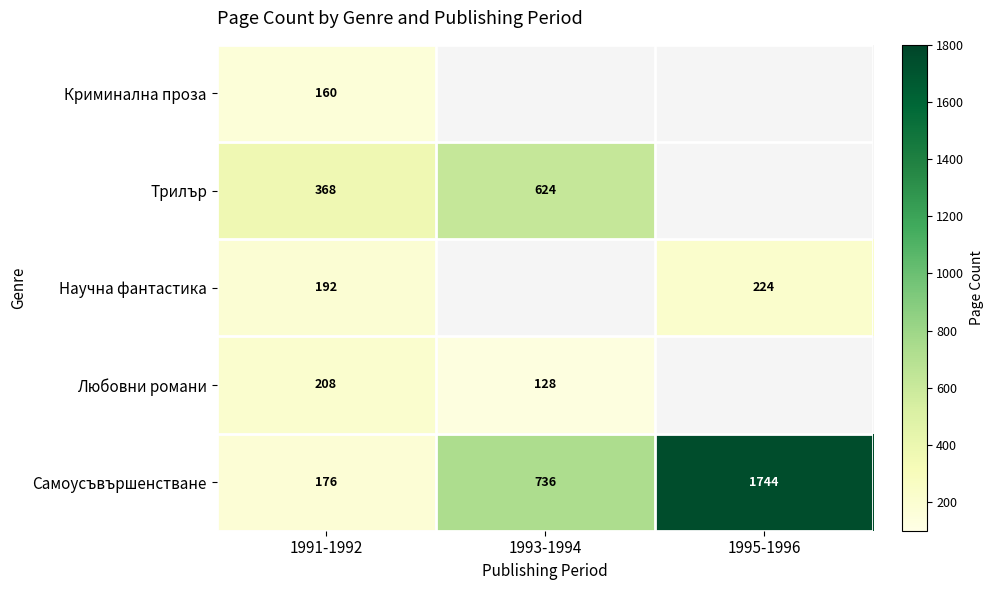

Rank the categories by Криминална проза value from highest to lowest.

1991-1992, 1993-1994, 1995-1996